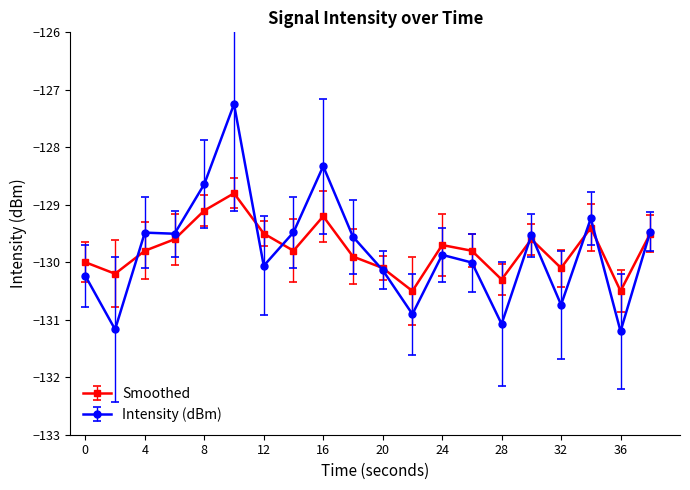

In Smoothed, how many points are higher than both neighbors (excluding endpoints)?

5